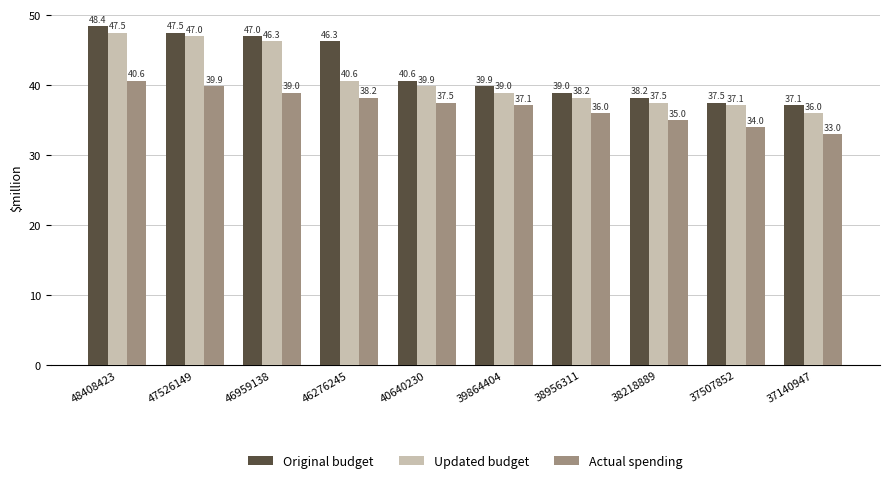

Reading left to right, list all the values displayed in this chart.

Original budget: 48.4	47.5	47.0	46.3	40.6	39.9	39.0	38.2	37.5	37.1
Updated budget: 47.5	47.0	46.3	40.6	39.9	39.0	38.2	37.5	37.1	36.0
Actual spending: 40.6	39.9	39.0	38.2	37.5	37.1	36.0	35.0	34.0	33.0